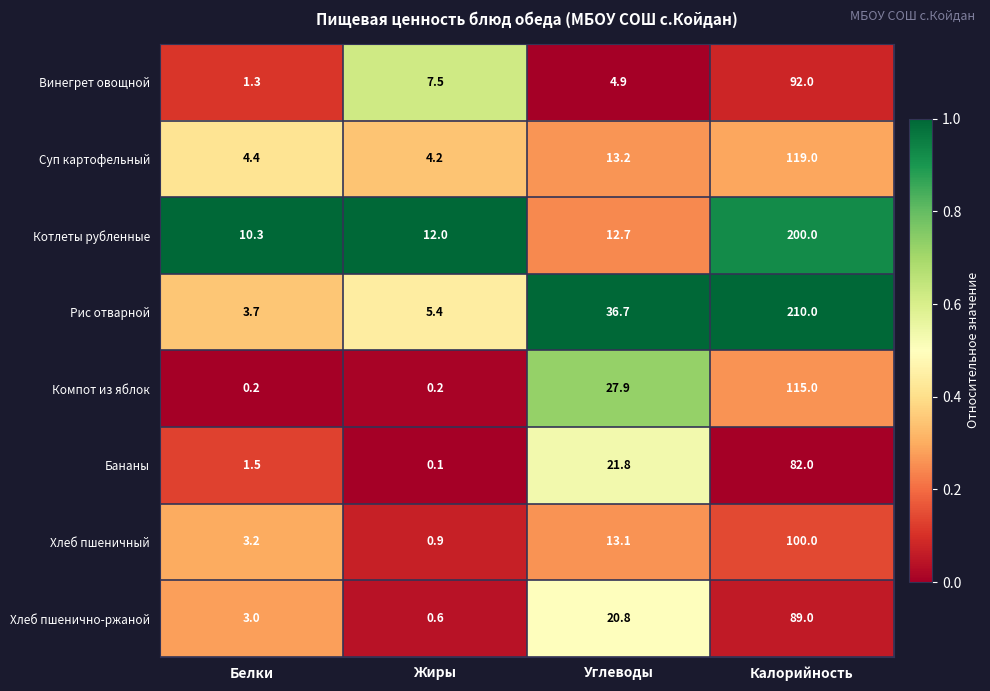

The Винегрет овощной series shows 10.6 at Жиры. True or false?

False